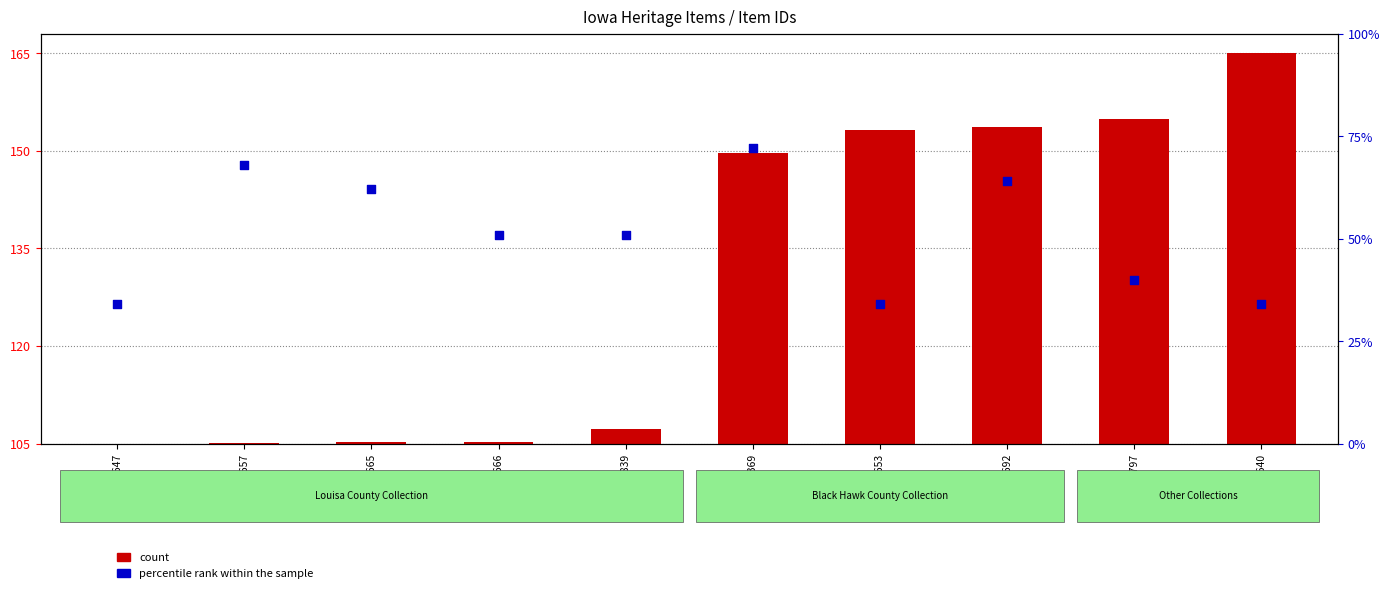

Which series contains the lowest Y value?

percentile rank within the sample